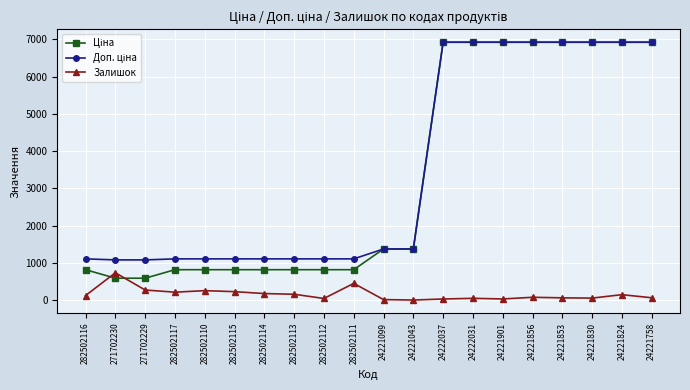

Is this an area chart (filled region under the line)?

No